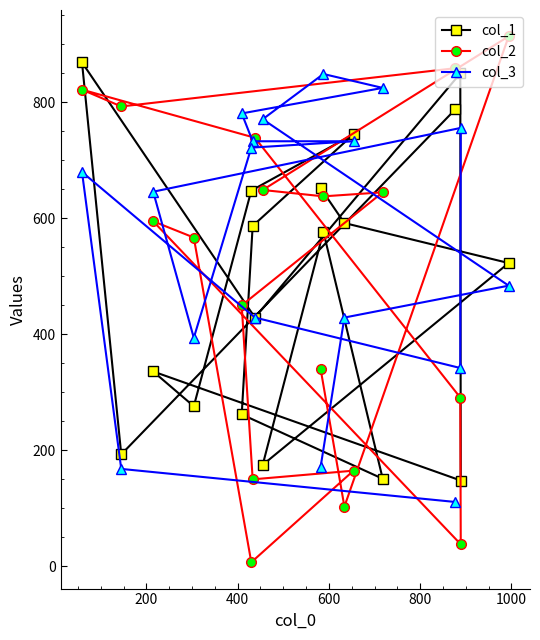

At how many categories does at least one series exceed 839?

5